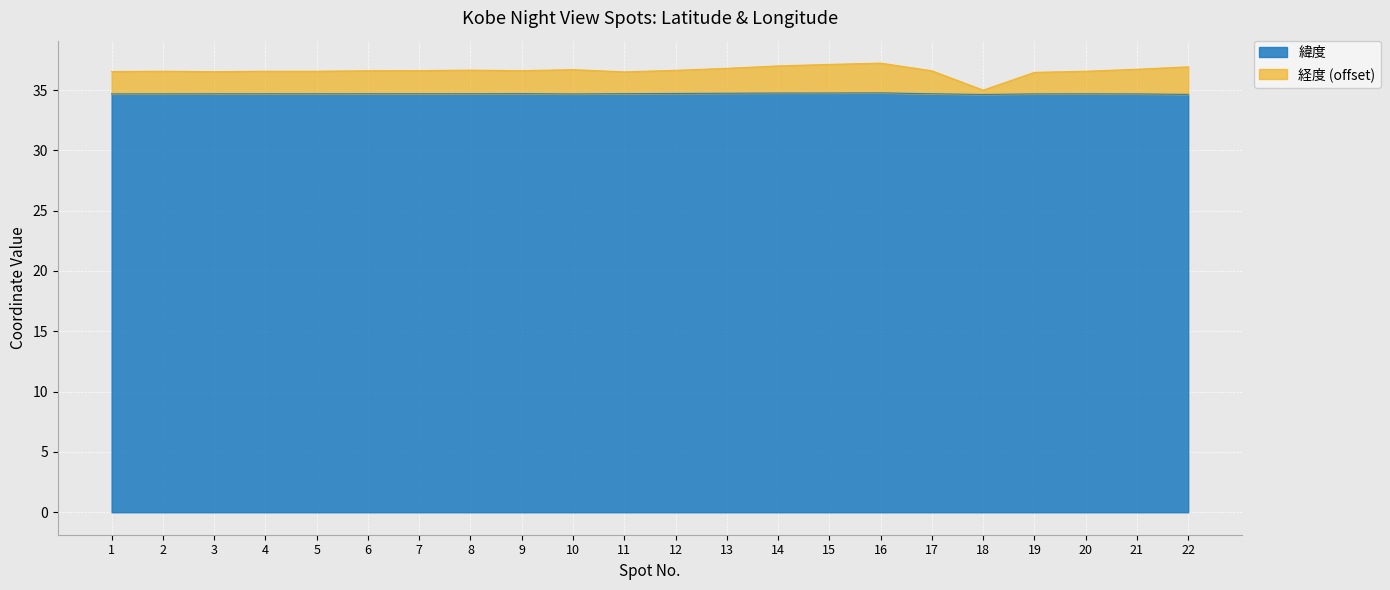

Count the number of categories in the chart.

22